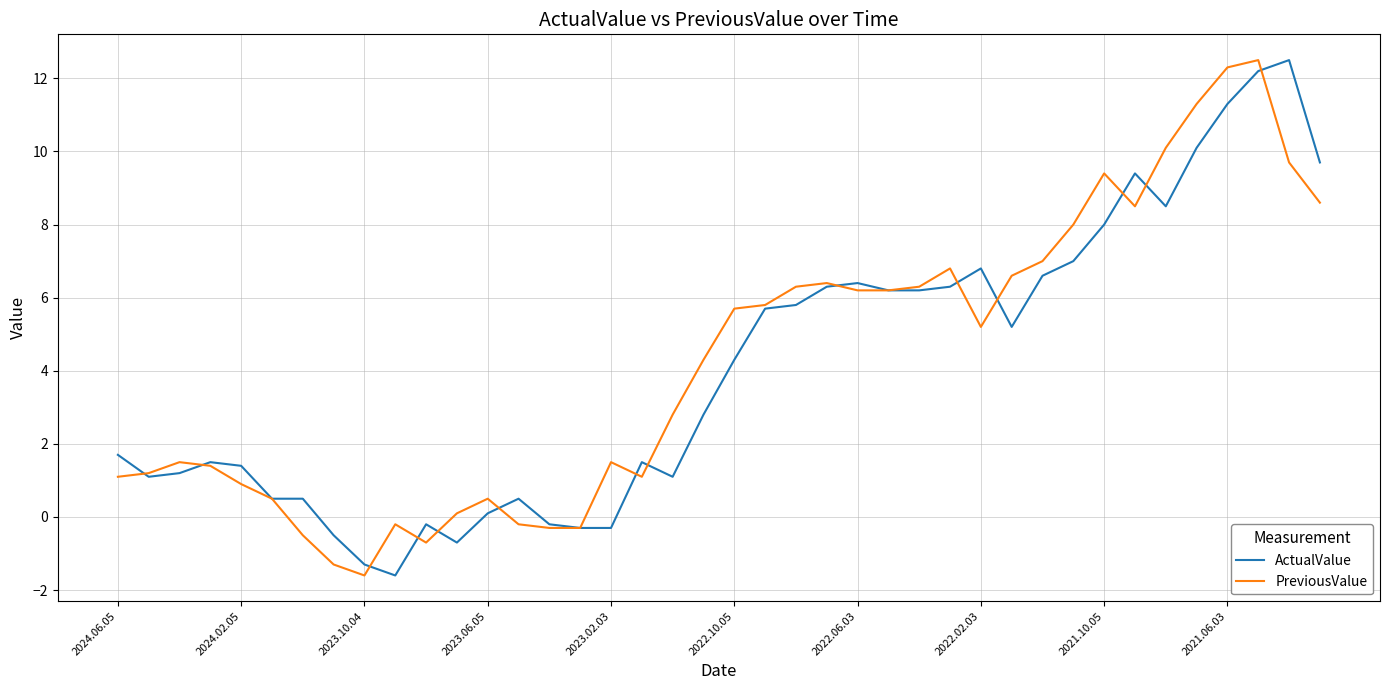

What is the smallest value displayed?

-1.6